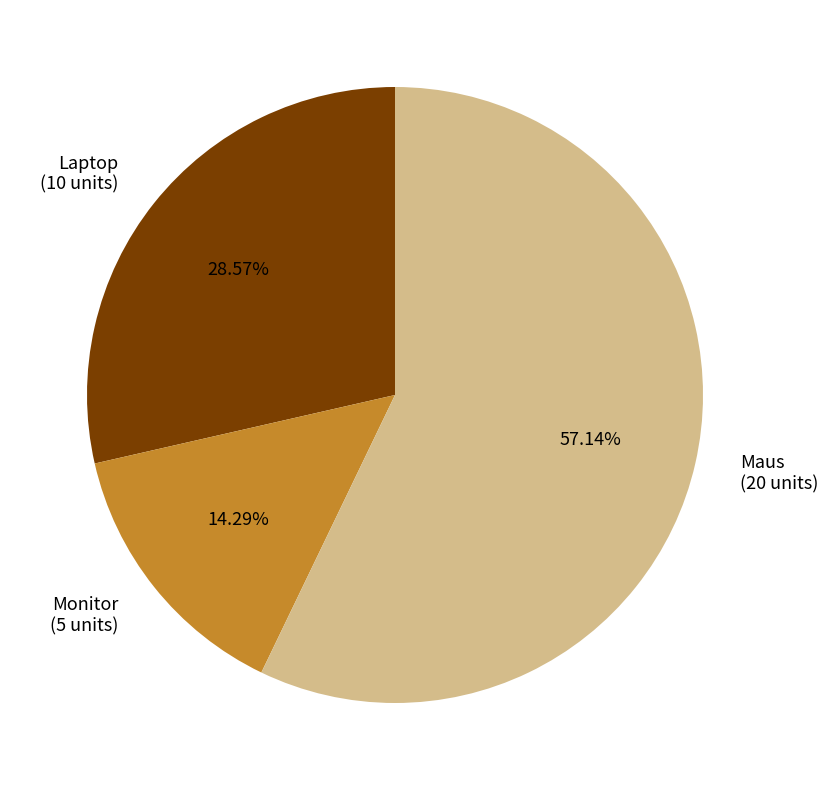

Do Monitor and Maus together represent more than half of the pie?

Yes